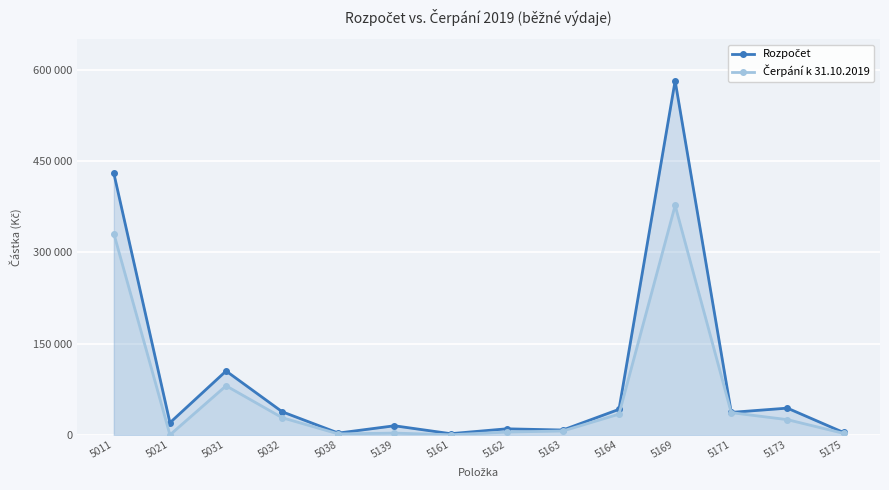

Reading left to right, transcribe all the data shown in this chart.

Rozpočet: 430000.0	20000.0	105000.0	38000.0	3000.0	15000.0	2000.0	10000.0	8000.0	42000.0	582000.0	37000.0	44000.0	4000.0
Čerpání k 31.10.2019: 330894.0	0.0	80688.0	28241.0	1599.0	2975.0	190.0	4664.4	6438.0	34173.0	377066.0	36590.4	25067.0	2576.0